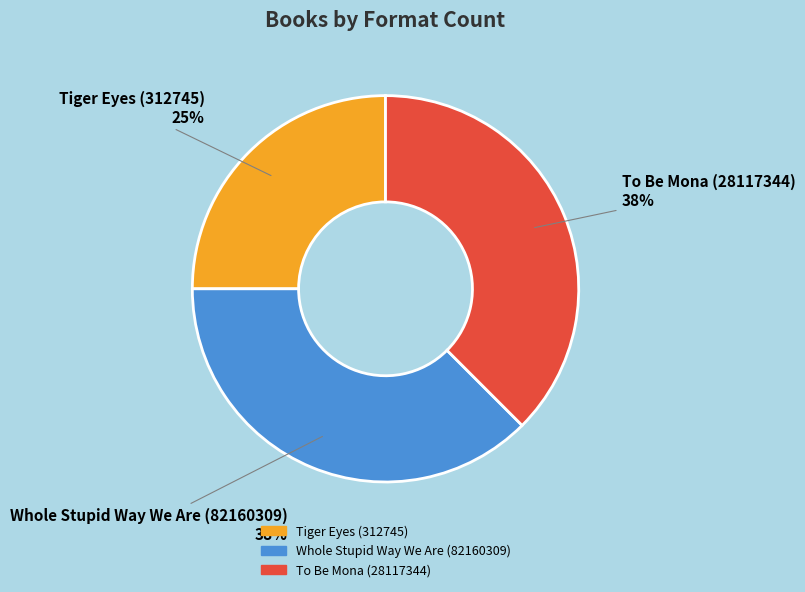

Combined, do Tiger Eyes (312745) and To Be Mona (28117344) account for over 50%?

Yes